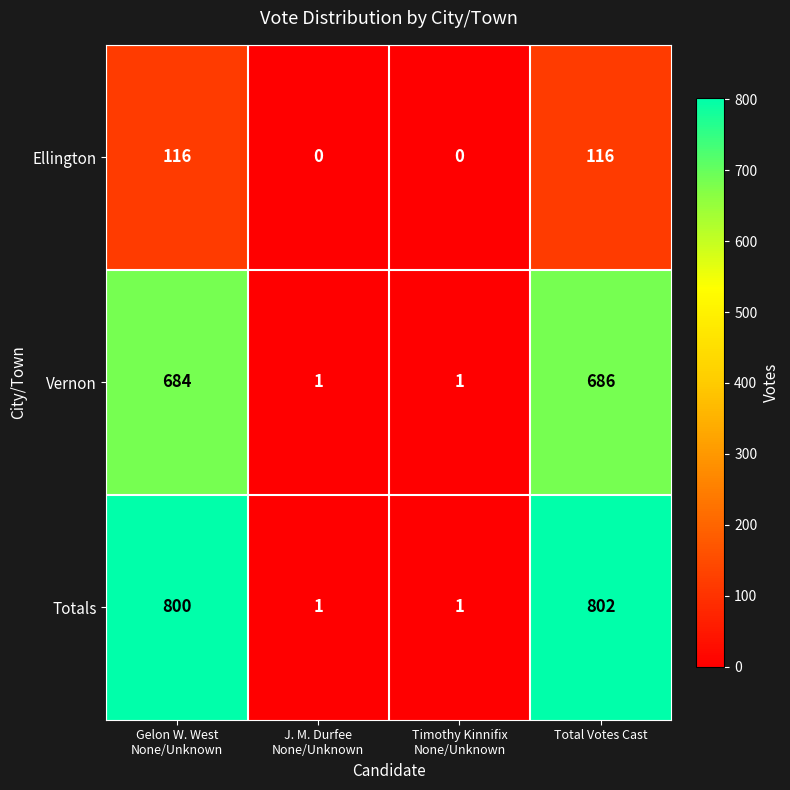

What is the difference between the highest and lowest values at Total Votes Cast?

686